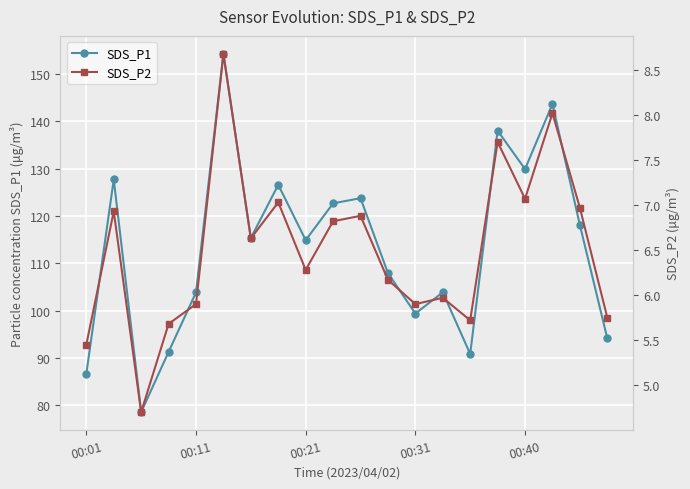

How many interior local valleys does the SDS_P1 series have?

6